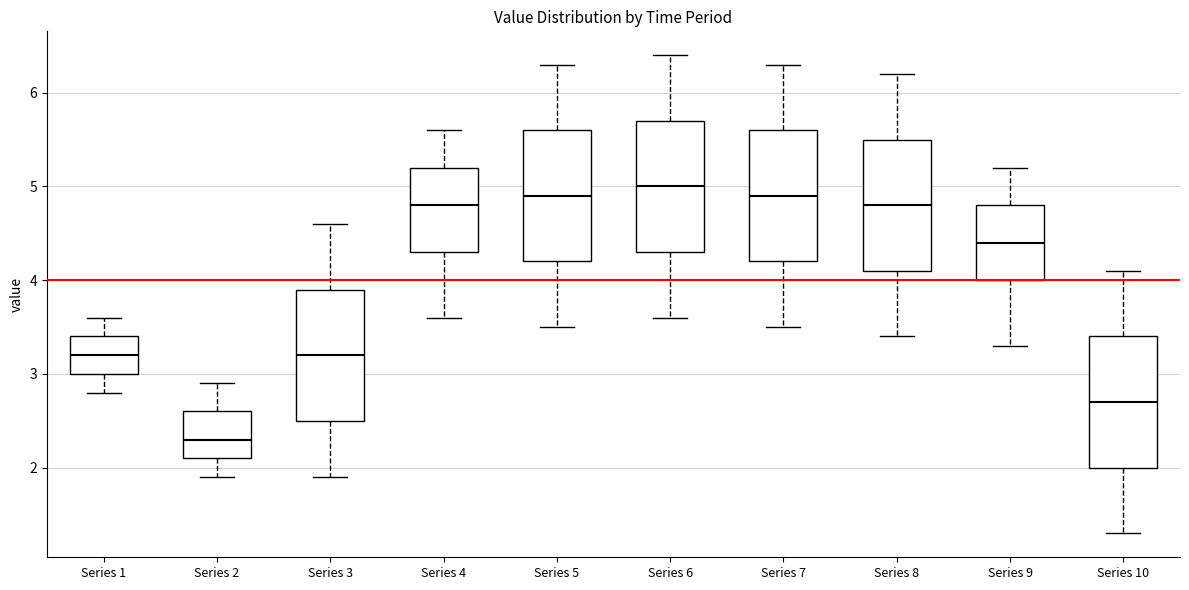

Which box's median line is the lowest?

Series 2